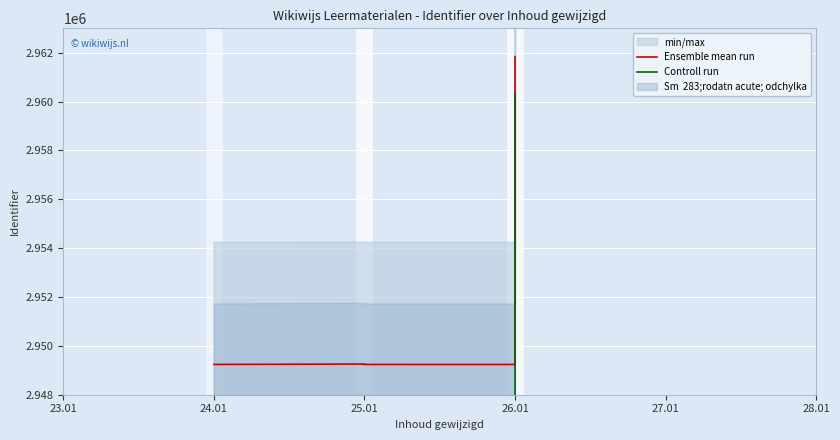

Which series changed the most between 24.01 and 25.01?

Ensemble mean run